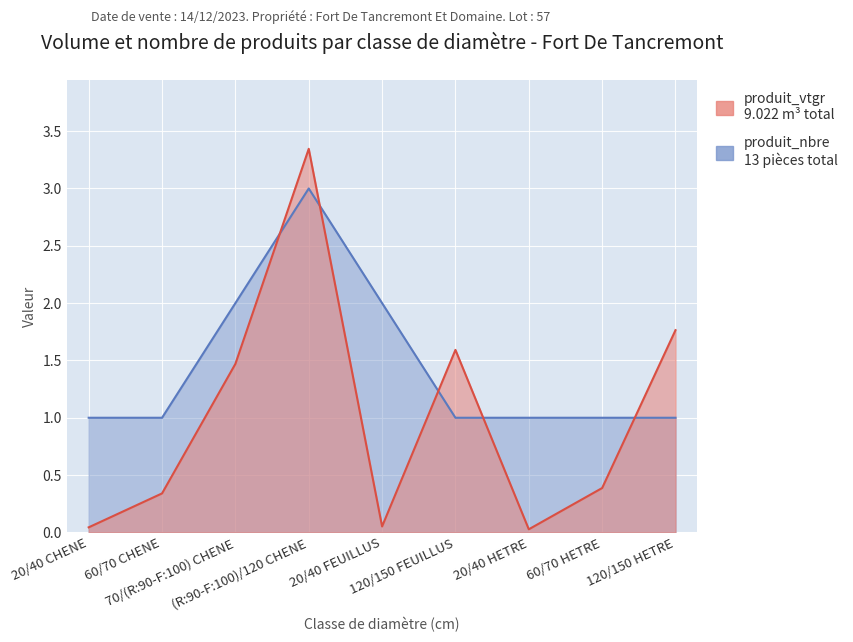

What is the total value across all series at 120/150 HETRE?

2.8